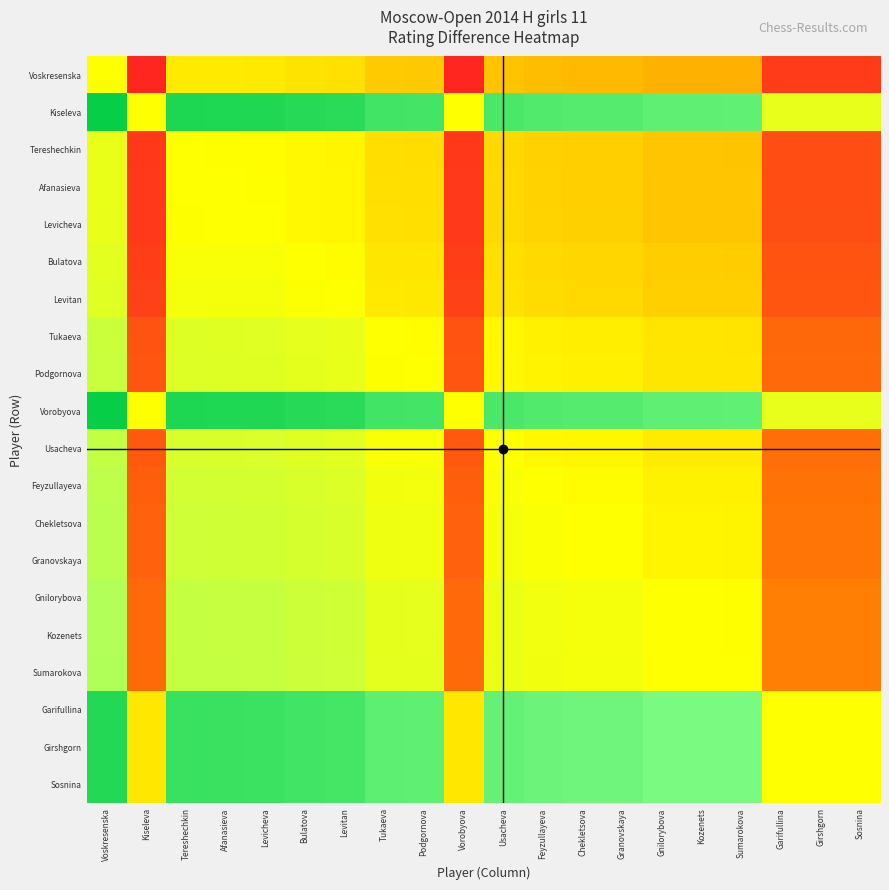

Reading right to left, extract all data points from this chart.

Voskresenska: Sosnina=-873	Girshgorn=-873	Garifullina=-873	Sumarokova=-330	Kozenets=-327	Gnilorybova=-327	Granovskaya=-286	Chekletsova=-286	Feyzullayeva=-274	Usacheva=-248	Vorobyova=-973	Podgornova=-224	Tukaeva=-219	Levitan=-128	Bulatova=-117	Levicheva=-92	Afanasieva=-89	Tereshechkin=-86	Kiseleva=-973	Voskresenska=0
Kiseleva: Sosnina=100	Girshgorn=100	Garifullina=100	Sumarokova=643	Kozenets=646	Gnilorybova=646	Granovskaya=687	Chekletsova=687	Feyzullayeva=699	Usacheva=725	Vorobyova=0	Podgornova=749	Tukaeva=754	Levitan=845	Bulatova=856	Levicheva=881	Afanasieva=884	Tereshechkin=887	Kiseleva=0	Voskresenska=973
Tereshechkin: Sosnina=-787	Girshgorn=-787	Garifullina=-787	Sumarokova=-244	Kozenets=-241	Gnilorybova=-241	Granovskaya=-200	Chekletsova=-200	Feyzullayeva=-188	Usacheva=-162	Vorobyova=-887	Podgornova=-138	Tukaeva=-133	Levitan=-42	Bulatova=-31	Levicheva=-6	Afanasieva=-3	Tereshechkin=0	Kiseleva=-887	Voskresenska=86
Afanasieva: Sosnina=-784	Girshgorn=-784	Garifullina=-784	Sumarokova=-241	Kozenets=-238	Gnilorybova=-238	Granovskaya=-197	Chekletsova=-197	Feyzullayeva=-185	Usacheva=-159	Vorobyova=-884	Podgornova=-135	Tukaeva=-130	Levitan=-39	Bulatova=-28	Levicheva=-3	Afanasieva=0	Tereshechkin=3	Kiseleva=-884	Voskresenska=89
Levicheva: Sosnina=-781	Girshgorn=-781	Garifullina=-781	Sumarokova=-238	Kozenets=-235	Gnilorybova=-235	Granovskaya=-194	Chekletsova=-194	Feyzullayeva=-182	Usacheva=-156	Vorobyova=-881	Podgornova=-132	Tukaeva=-127	Levitan=-36	Bulatova=-25	Levicheva=0	Afanasieva=3	Tereshechkin=6	Kiseleva=-881	Voskresenska=92
Bulatova: Sosnina=-756	Girshgorn=-756	Garifullina=-756	Sumarokova=-213	Kozenets=-210	Gnilorybova=-210	Granovskaya=-169	Chekletsova=-169	Feyzullayeva=-157	Usacheva=-131	Vorobyova=-856	Podgornova=-107	Tukaeva=-102	Levitan=-11	Bulatova=0	Levicheva=25	Afanasieva=28	Tereshechkin=31	Kiseleva=-856	Voskresenska=117
Levitan: Sosnina=-745	Girshgorn=-745	Garifullina=-745	Sumarokova=-202	Kozenets=-199	Gnilorybova=-199	Granovskaya=-158	Chekletsova=-158	Feyzullayeva=-146	Usacheva=-120	Vorobyova=-845	Podgornova=-96	Tukaeva=-91	Levitan=0	Bulatova=11	Levicheva=36	Afanasieva=39	Tereshechkin=42	Kiseleva=-845	Voskresenska=128
Tukaeva: Sosnina=-654	Girshgorn=-654	Garifullina=-654	Sumarokova=-111	Kozenets=-108	Gnilorybova=-108	Granovskaya=-67	Chekletsova=-67	Feyzullayeva=-55	Usacheva=-29	Vorobyova=-754	Podgornova=-5	Tukaeva=0	Levitan=91	Bulatova=102	Levicheva=127	Afanasieva=130	Tereshechkin=133	Kiseleva=-754	Voskresenska=219
Podgornova: Sosnina=-649	Girshgorn=-649	Garifullina=-649	Sumarokova=-106	Kozenets=-103	Gnilorybova=-103	Granovskaya=-62	Chekletsova=-62	Feyzullayeva=-50	Usacheva=-24	Vorobyova=-749	Podgornova=0	Tukaeva=5	Levitan=96	Bulatova=107	Levicheva=132	Afanasieva=135	Tereshechkin=138	Kiseleva=-749	Voskresenska=224
Vorobyova: Sosnina=100	Girshgorn=100	Garifullina=100	Sumarokova=643	Kozenets=646	Gnilorybova=646	Granovskaya=687	Chekletsova=687	Feyzullayeva=699	Usacheva=725	Vorobyova=0	Podgornova=749	Tukaeva=754	Levitan=845	Bulatova=856	Levicheva=881	Afanasieva=884	Tereshechkin=887	Kiseleva=0	Voskresenska=973
Usacheva: Sosnina=-625	Girshgorn=-625	Garifullina=-625	Sumarokova=-82	Kozenets=-79	Gnilorybova=-79	Granovskaya=-38	Chekletsova=-38	Feyzullayeva=-26	Usacheva=0	Vorobyova=-725	Podgornova=24	Tukaeva=29	Levitan=120	Bulatova=131	Levicheva=156	Afanasieva=159	Tereshechkin=162	Kiseleva=-725	Voskresenska=248
Feyzullayeva: Sosnina=-599	Girshgorn=-599	Garifullina=-599	Sumarokova=-56	Kozenets=-53	Gnilorybova=-53	Granovskaya=-12	Chekletsova=-12	Feyzullayeva=0	Usacheva=26	Vorobyova=-699	Podgornova=50	Tukaeva=55	Levitan=146	Bulatova=157	Levicheva=182	Afanasieva=185	Tereshechkin=188	Kiseleva=-699	Voskresenska=274
Chekletsova: Sosnina=-587	Girshgorn=-587	Garifullina=-587	Sumarokova=-44	Kozenets=-41	Gnilorybova=-41	Granovskaya=0	Chekletsova=0	Feyzullayeva=12	Usacheva=38	Vorobyova=-687	Podgornova=62	Tukaeva=67	Levitan=158	Bulatova=169	Levicheva=194	Afanasieva=197	Tereshechkin=200	Kiseleva=-687	Voskresenska=286
Granovskaya: Sosnina=-587	Girshgorn=-587	Garifullina=-587	Sumarokova=-44	Kozenets=-41	Gnilorybova=-41	Granovskaya=0	Chekletsova=0	Feyzullayeva=12	Usacheva=38	Vorobyova=-687	Podgornova=62	Tukaeva=67	Levitan=158	Bulatova=169	Levicheva=194	Afanasieva=197	Tereshechkin=200	Kiseleva=-687	Voskresenska=286
Gnilorybova: Sosnina=-546	Girshgorn=-546	Garifullina=-546	Sumarokova=-3	Kozenets=0	Gnilorybova=0	Granovskaya=41	Chekletsova=41	Feyzullayeva=53	Usacheva=79	Vorobyova=-646	Podgornova=103	Tukaeva=108	Levitan=199	Bulatova=210	Levicheva=235	Afanasieva=238	Tereshechkin=241	Kiseleva=-646	Voskresenska=327
Kozenets: Sosnina=-546	Girshgorn=-546	Garifullina=-546	Sumarokova=-3	Kozenets=0	Gnilorybova=0	Granovskaya=41	Chekletsova=41	Feyzullayeva=53	Usacheva=79	Vorobyova=-646	Podgornova=103	Tukaeva=108	Levitan=199	Bulatova=210	Levicheva=235	Afanasieva=238	Tereshechkin=241	Kiseleva=-646	Voskresenska=327
Sumarokova: Sosnina=-543	Girshgorn=-543	Garifullina=-543	Sumarokova=0	Kozenets=3	Gnilorybova=3	Granovskaya=44	Chekletsova=44	Feyzullayeva=56	Usacheva=82	Vorobyova=-643	Podgornova=106	Tukaeva=111	Levitan=202	Bulatova=213	Levicheva=238	Afanasieva=241	Tereshechkin=244	Kiseleva=-643	Voskresenska=330
Garifullina: Sosnina=0	Girshgorn=0	Garifullina=0	Sumarokova=543	Kozenets=546	Gnilorybova=546	Granovskaya=587	Chekletsova=587	Feyzullayeva=599	Usacheva=625	Vorobyova=-100	Podgornova=649	Tukaeva=654	Levitan=745	Bulatova=756	Levicheva=781	Afanasieva=784	Tereshechkin=787	Kiseleva=-100	Voskresenska=873
Girshgorn: Sosnina=0	Girshgorn=0	Garifullina=0	Sumarokova=543	Kozenets=546	Gnilorybova=546	Granovskaya=587	Chekletsova=587	Feyzullayeva=599	Usacheva=625	Vorobyova=-100	Podgornova=649	Tukaeva=654	Levitan=745	Bulatova=756	Levicheva=781	Afanasieva=784	Tereshechkin=787	Kiseleva=-100	Voskresenska=873
Sosnina: Sosnina=0	Girshgorn=0	Garifullina=0	Sumarokova=543	Kozenets=546	Gnilorybova=546	Granovskaya=587	Chekletsova=587	Feyzullayeva=599	Usacheva=625	Vorobyova=-100	Podgornova=649	Tukaeva=654	Levitan=745	Bulatova=756	Levicheva=781	Afanasieva=784	Tereshechkin=787	Kiseleva=-100	Voskresenska=873